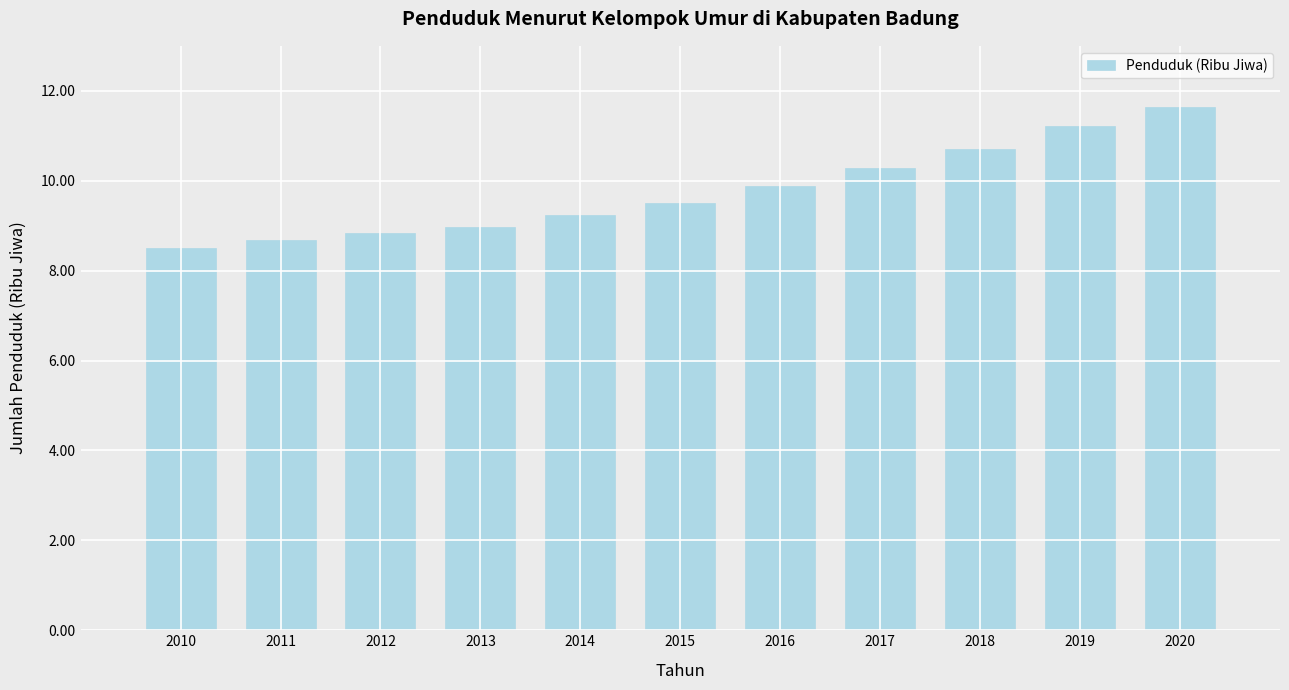

Reading left to right, transcribe all the data shown in this chart.

8.5	8.7	8.8	9.0	9.2	9.5	9.9	10.3	10.7	11.2	11.7